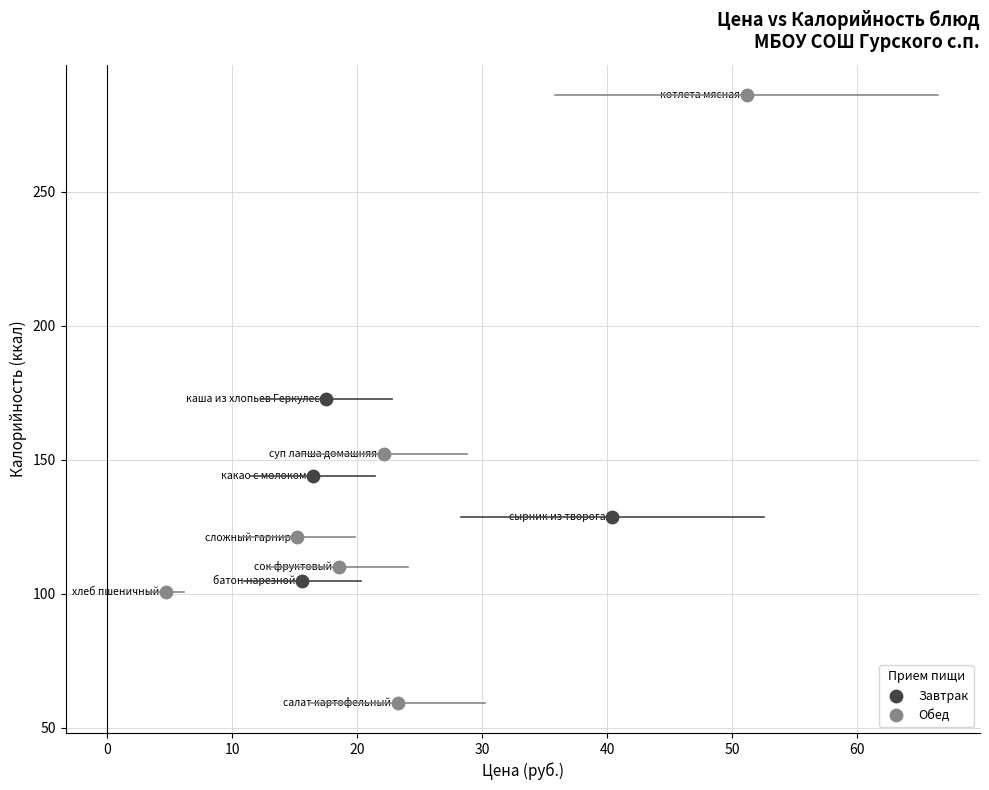

What are all the series names shown in the legend?

Завтрак, Обед